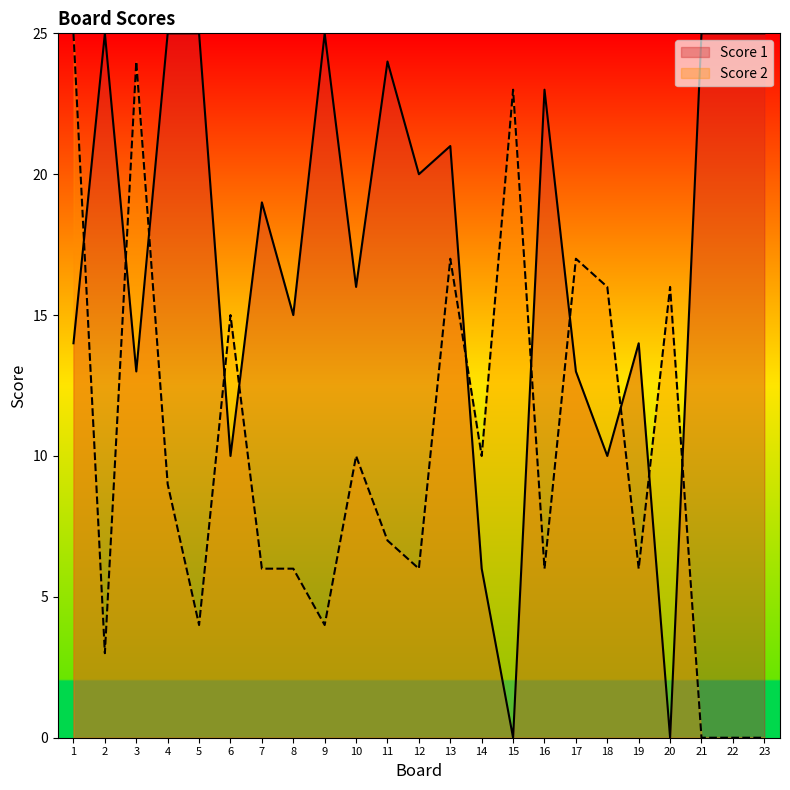

In Score 1, how many points are higher than both neighbors (excluding endpoints)?

7